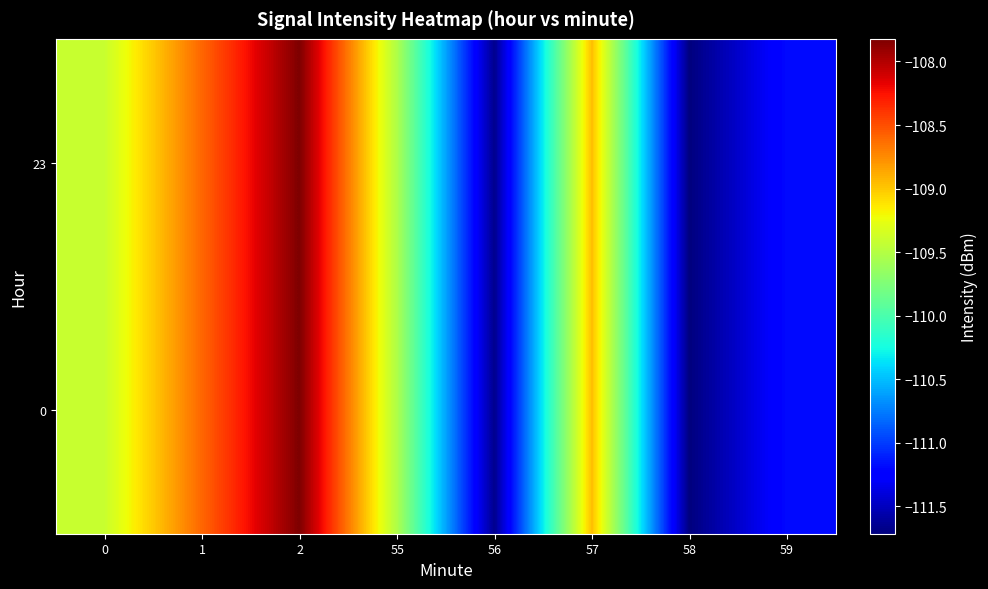

At how many categories does at least one series exceed -109?

3